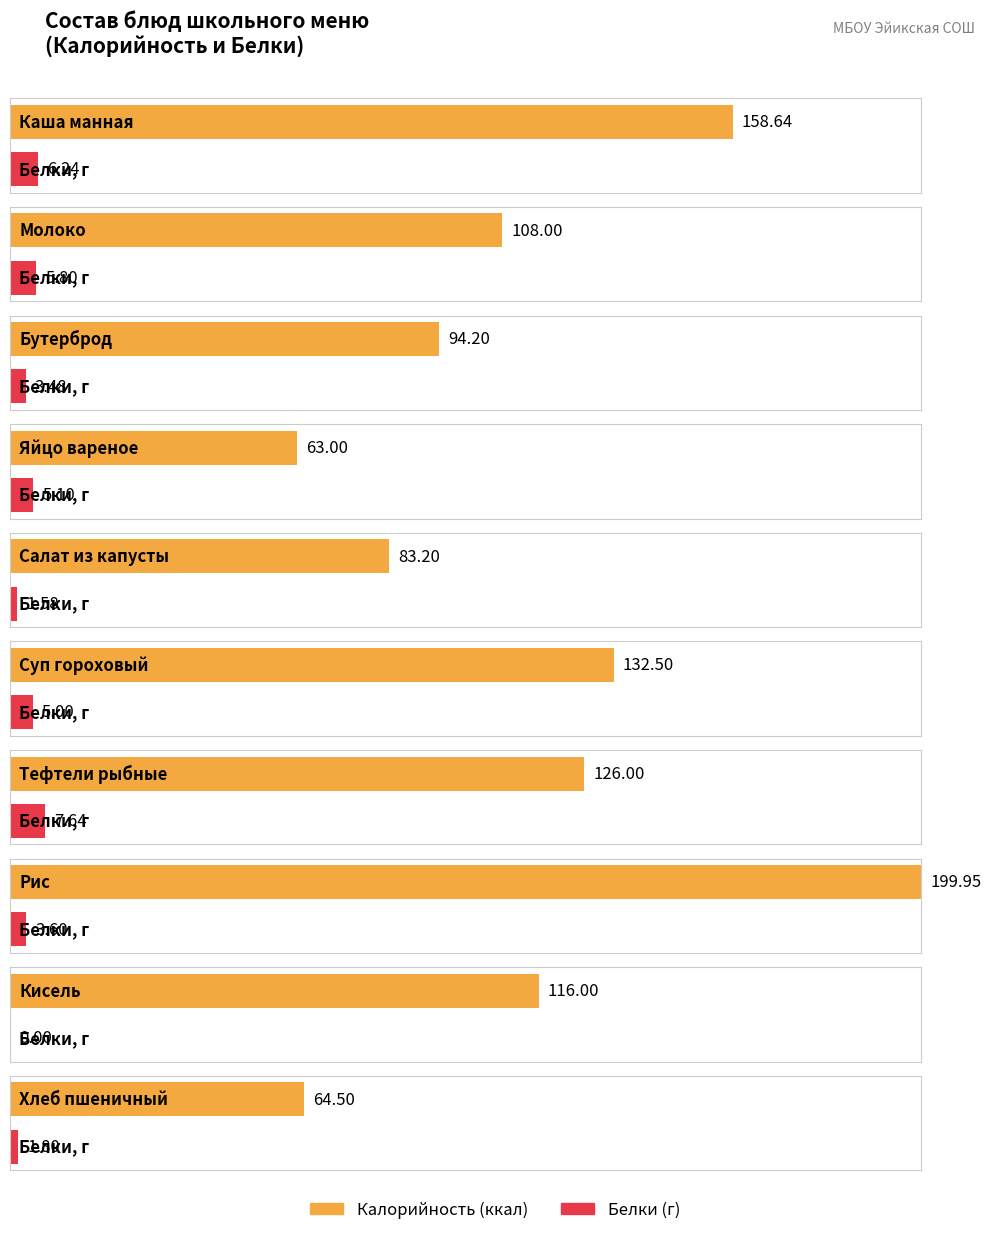

The Белки series shows 1.8 at Хлеб пшеничный. True or false?

True